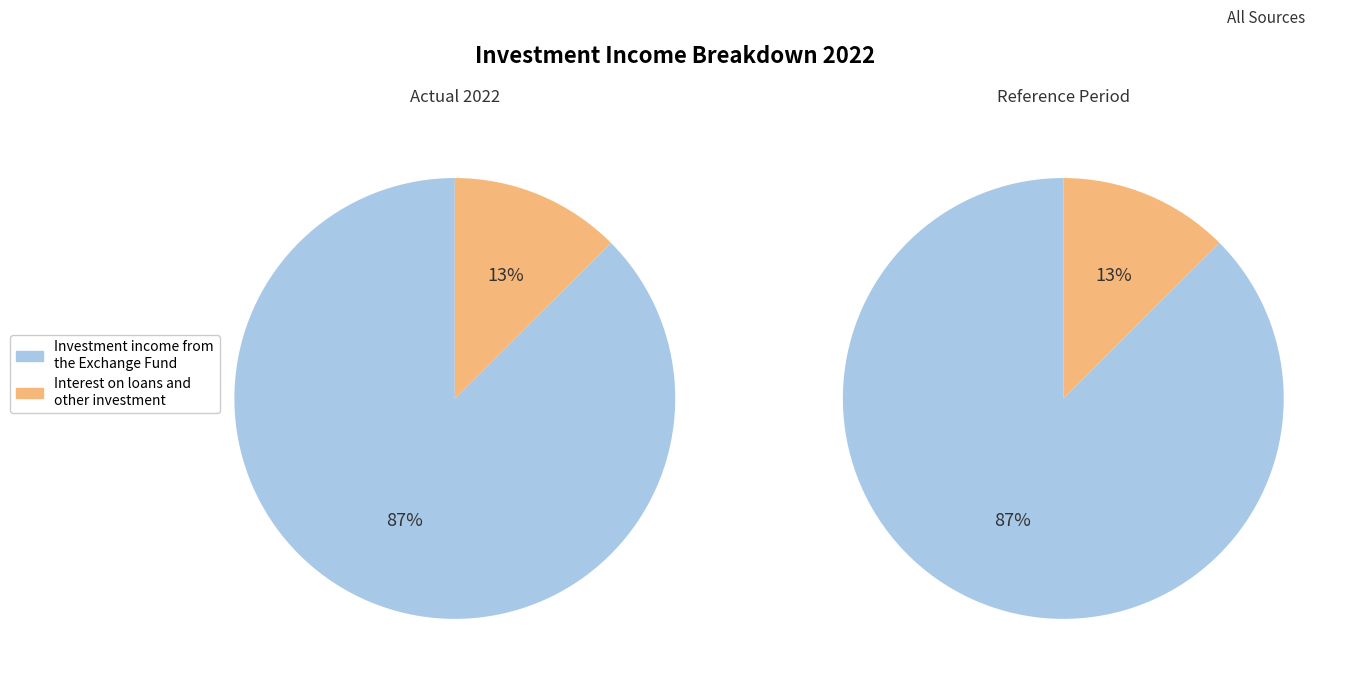

What percentage do Interest on loans and other investment and Investment income from the Exchange Fund together represent?

100.0%